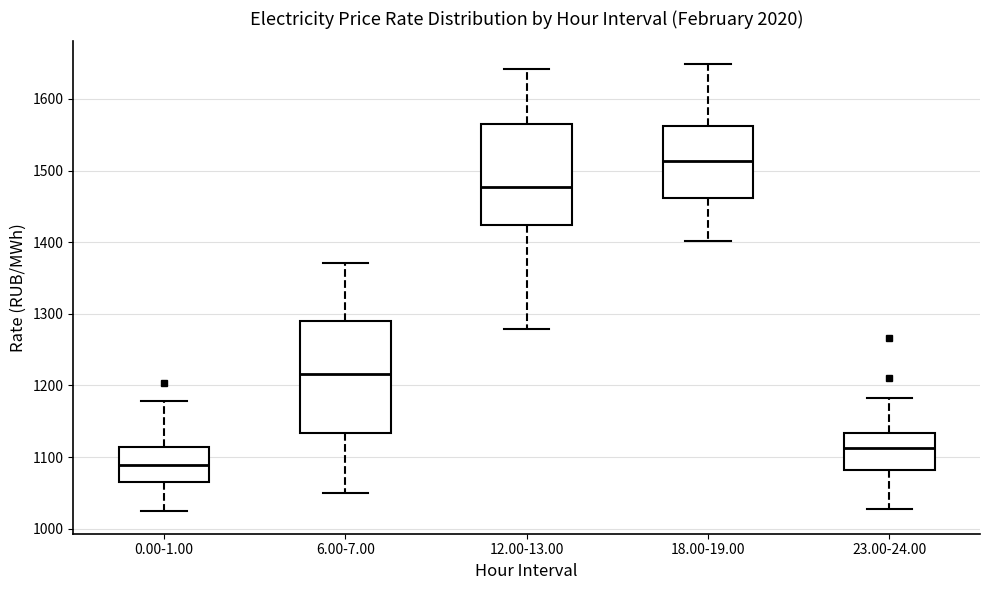

Which box is the tallest, from its lower edge to its upper edge?

6.00-7.00